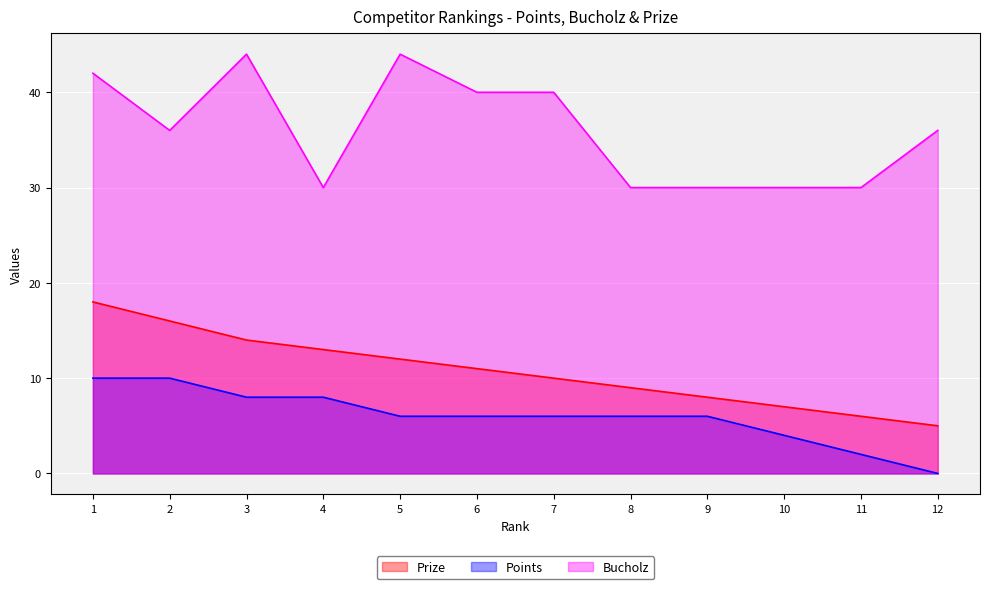

What is the sum of all Bucholz values?

432